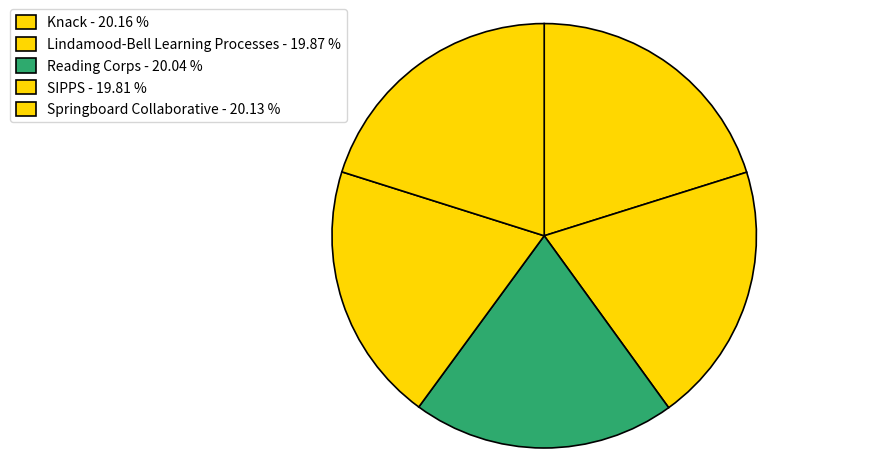

How many segments does this pie chart have?

5